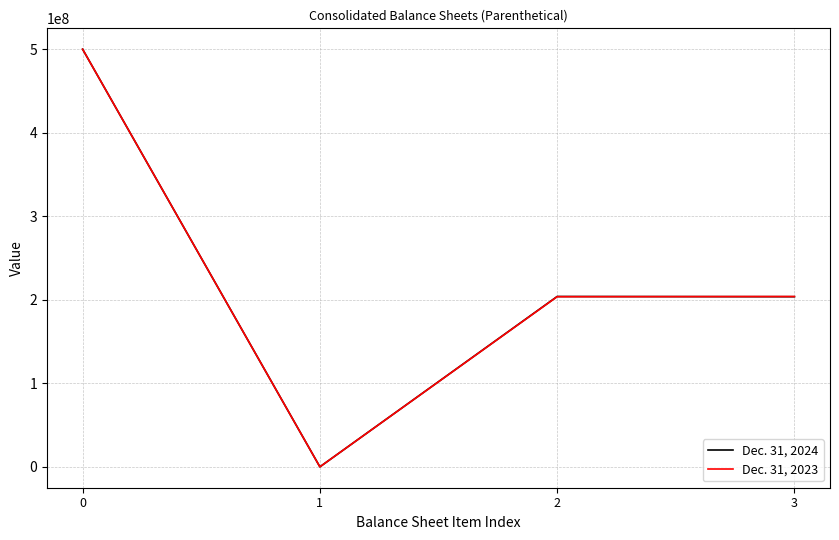

How many distinct data groups are displayed?

2